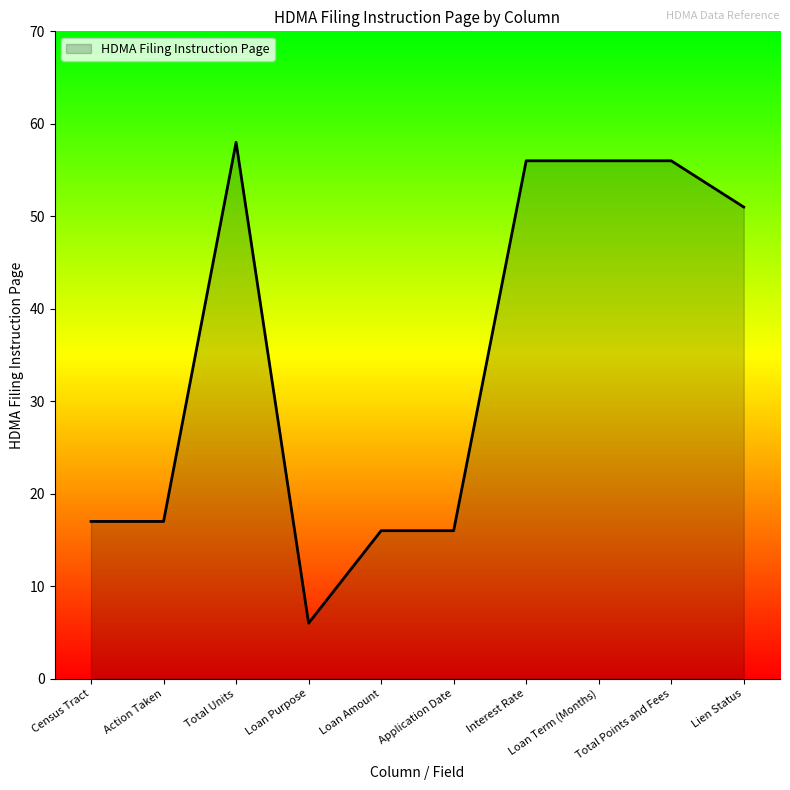

What is the minimum value shown in the chart?

6